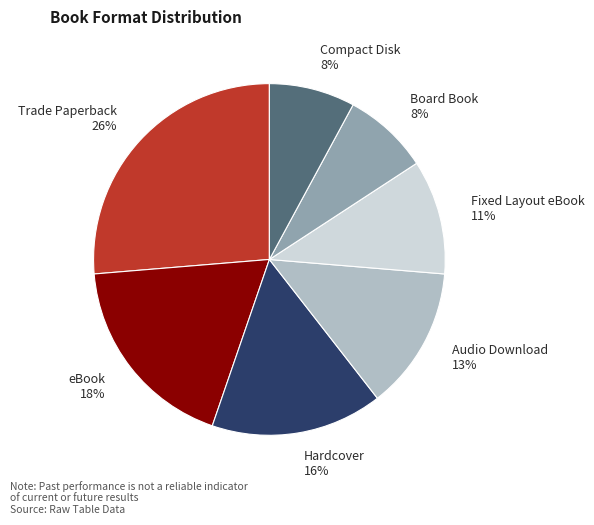

To the nearest percent, what percentage of the pie is Trade Paperback?

26%